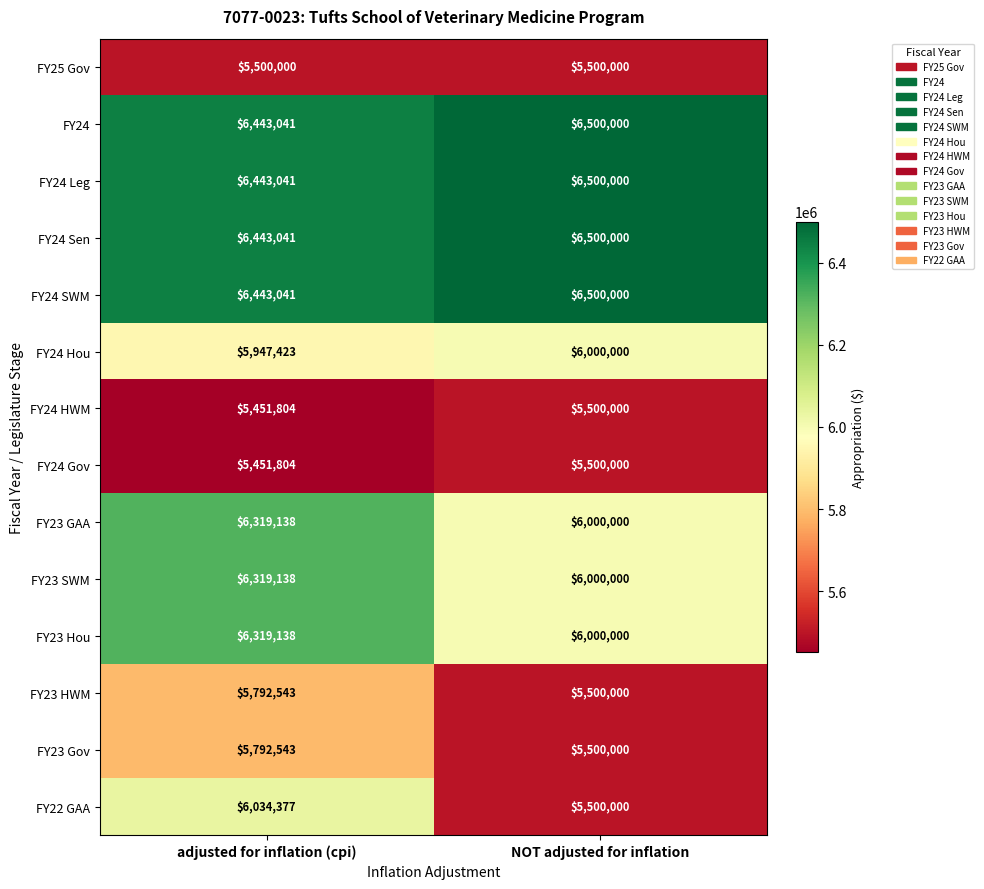

At which category is the sum across all series the highest?

adjusted for inflation (cpi)